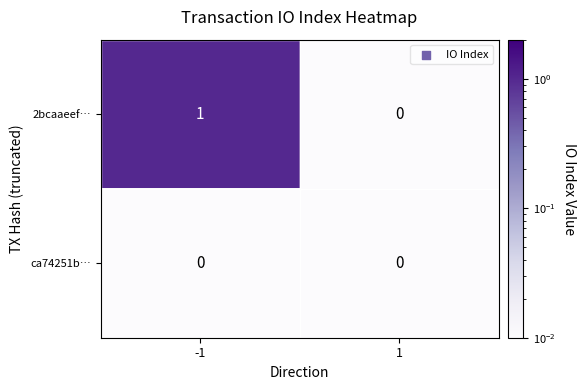

How many series are shown in this chart?

2